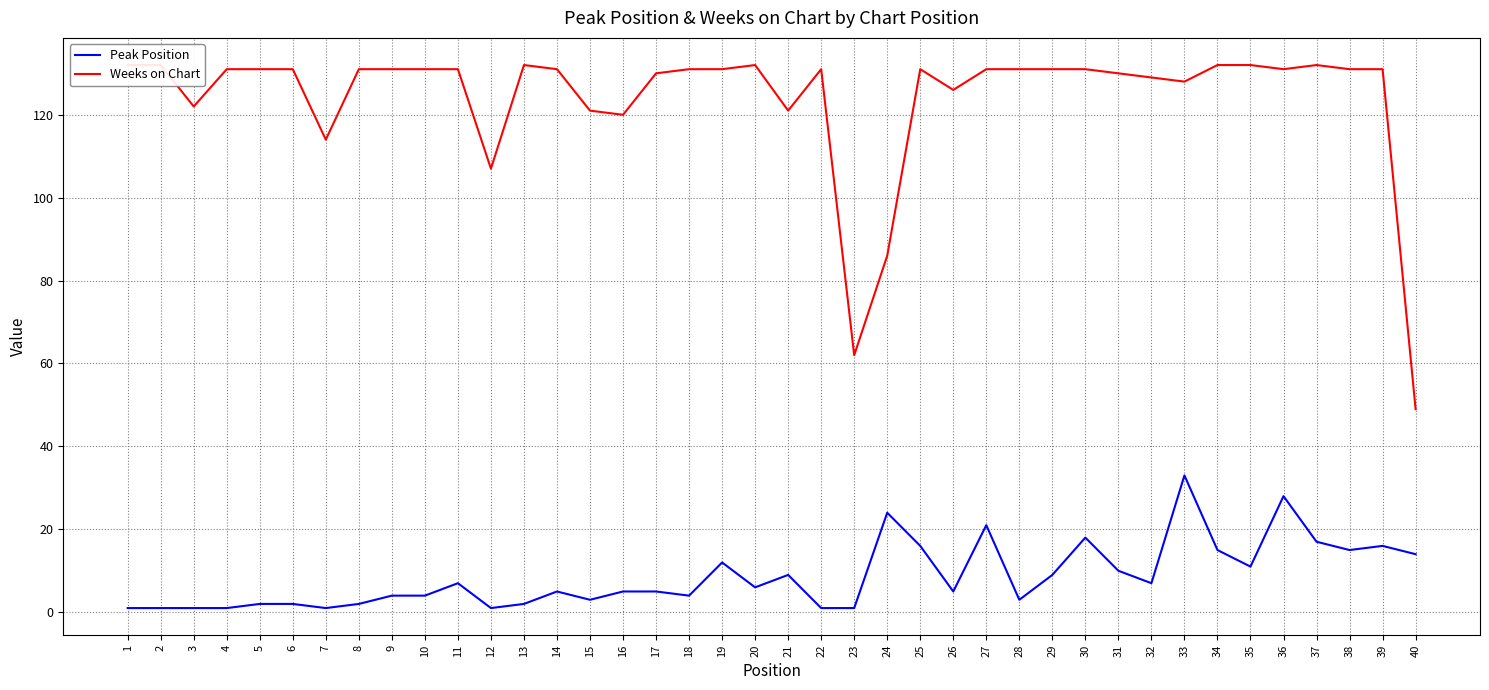

What is the maximum value shown in the chart?

132